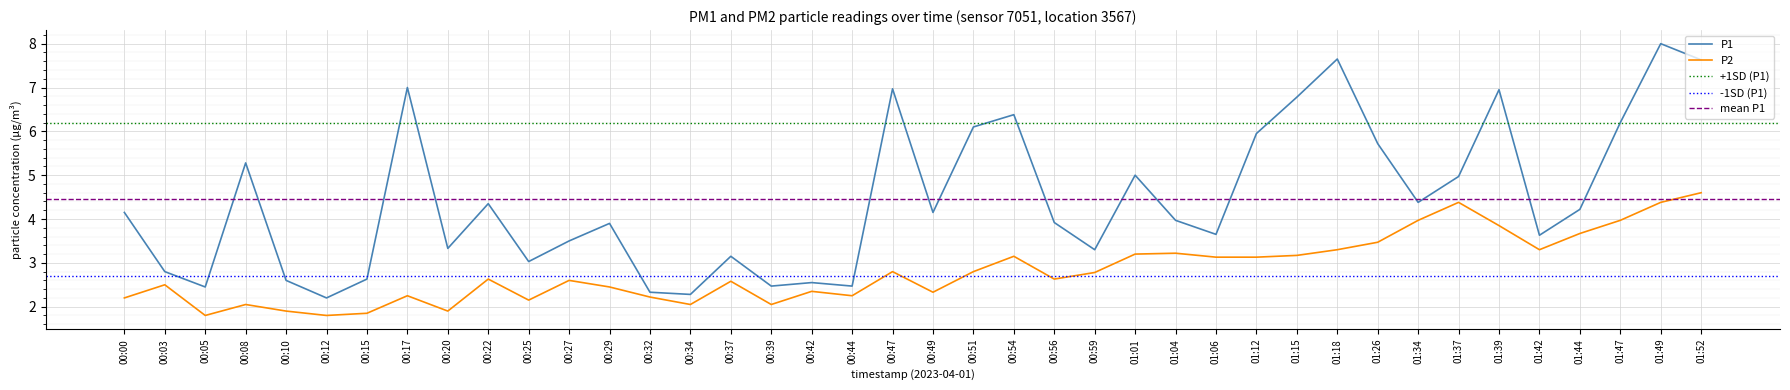

At which category does P2 reach its first local peak?

00:03